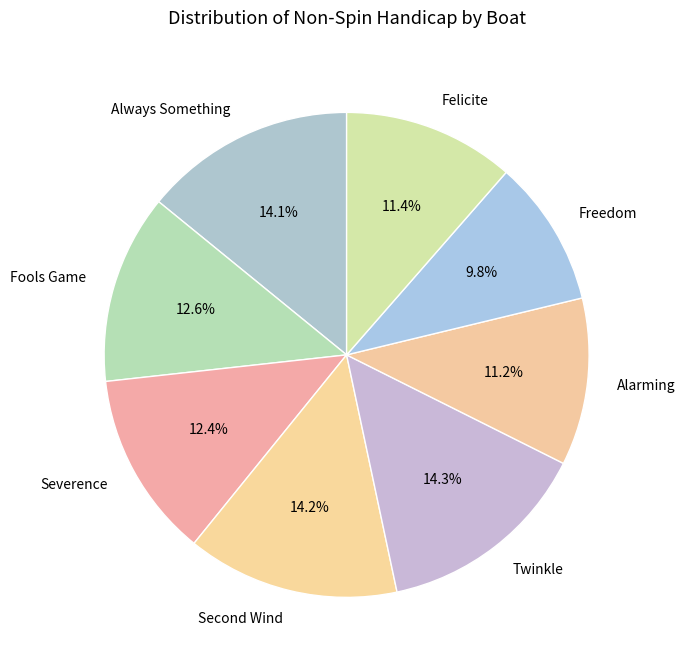

What is the smallest slice in the pie chart?

Freedom